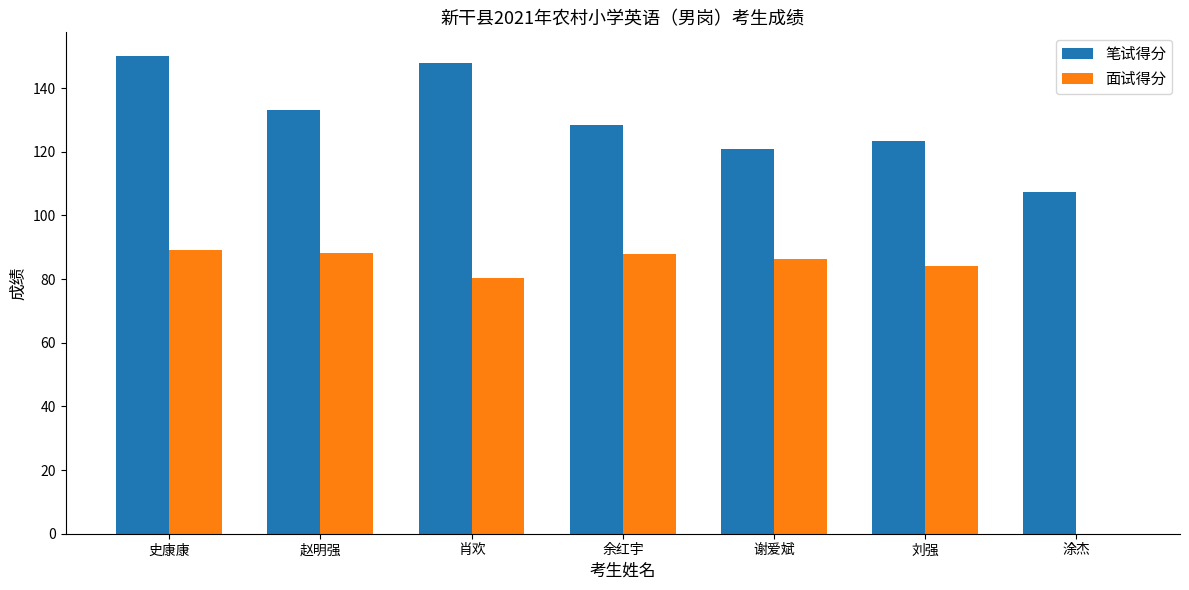

Read the 笔试得分 value at 刘强.

123.5